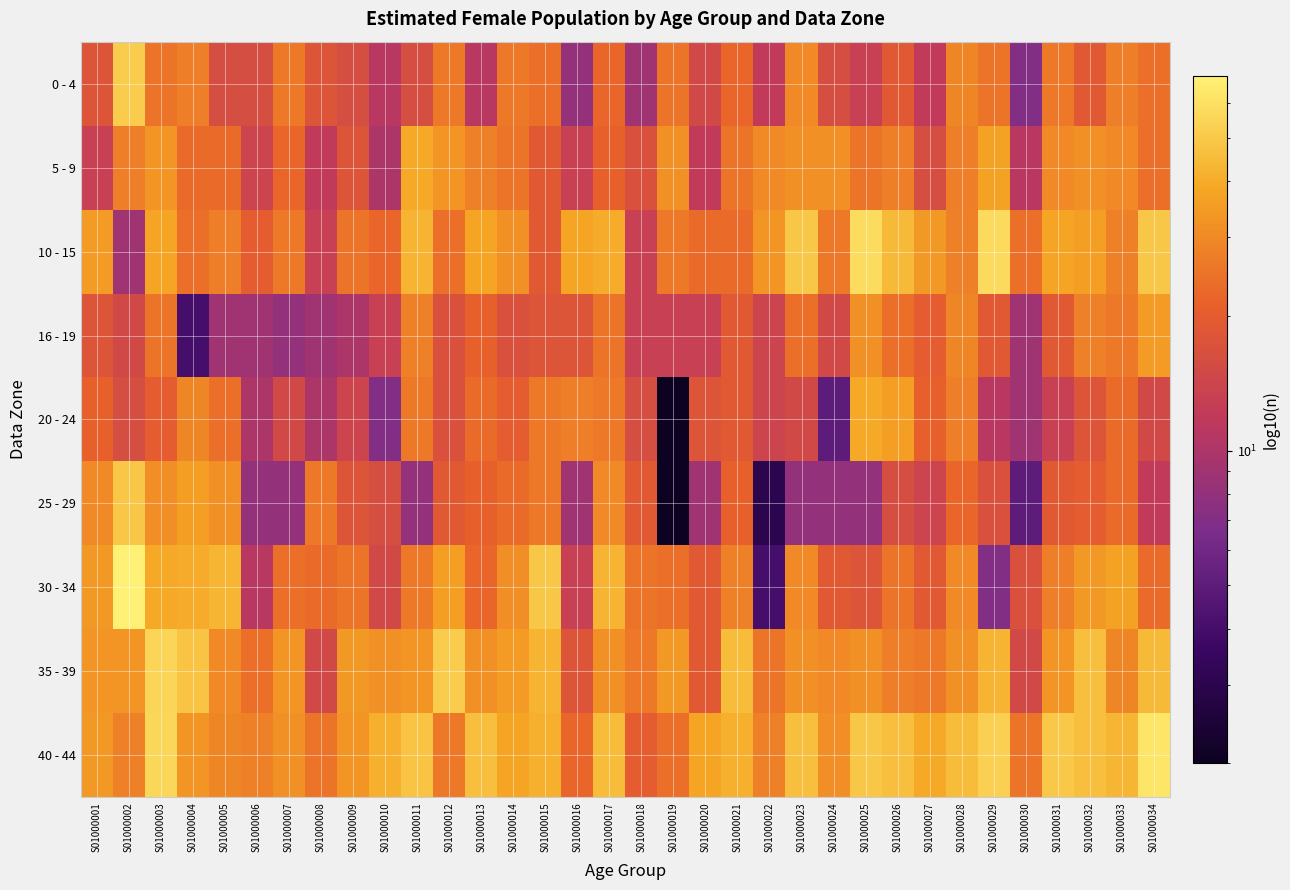

Count the number of data series in this chart.

9